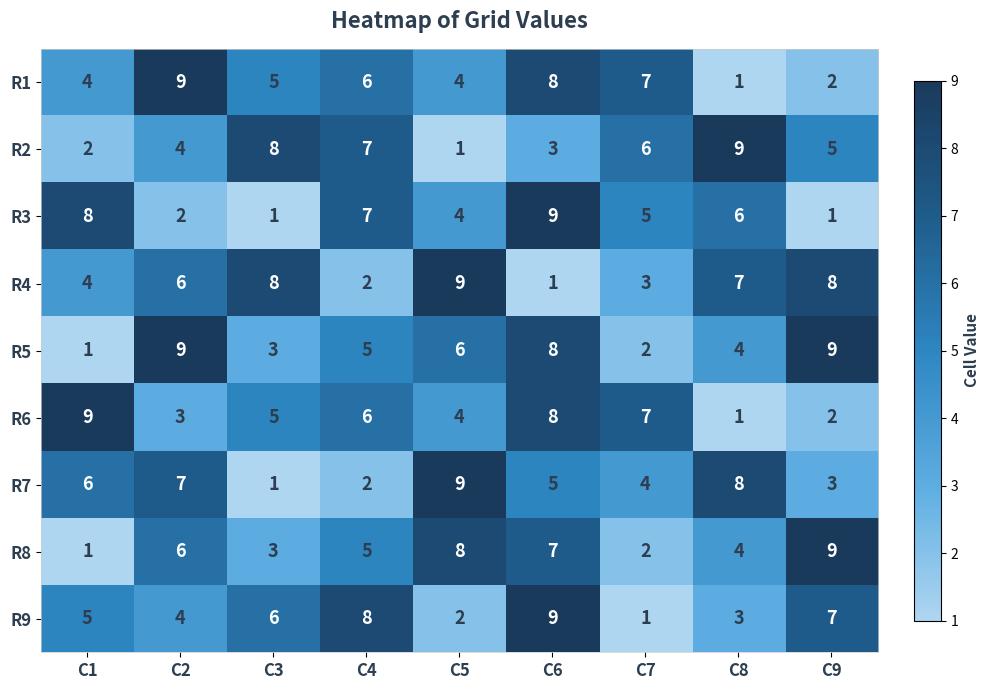

At which label does R5 first exceed 5?

C2